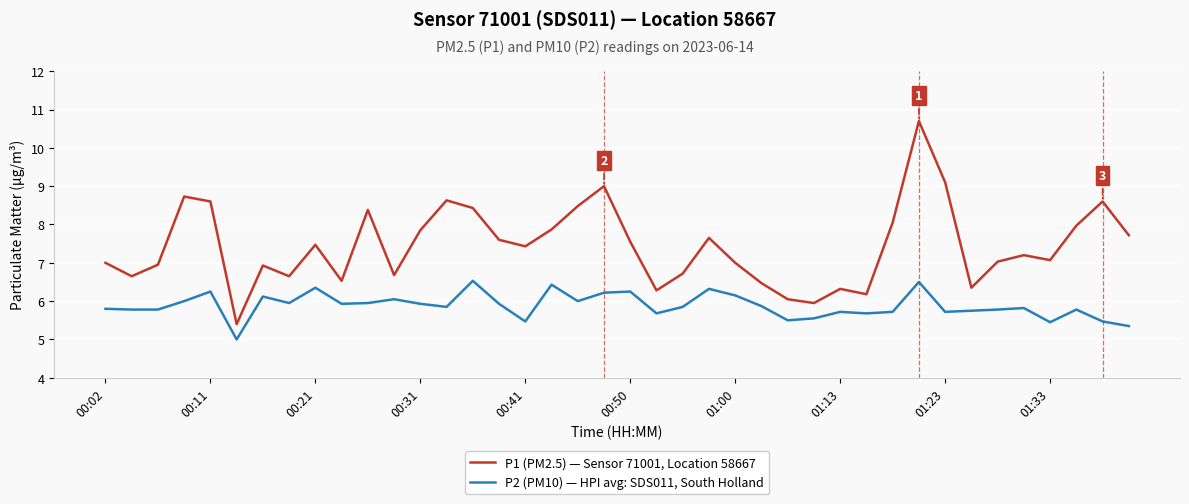

At how many categories does at least one series exceed 6?

38